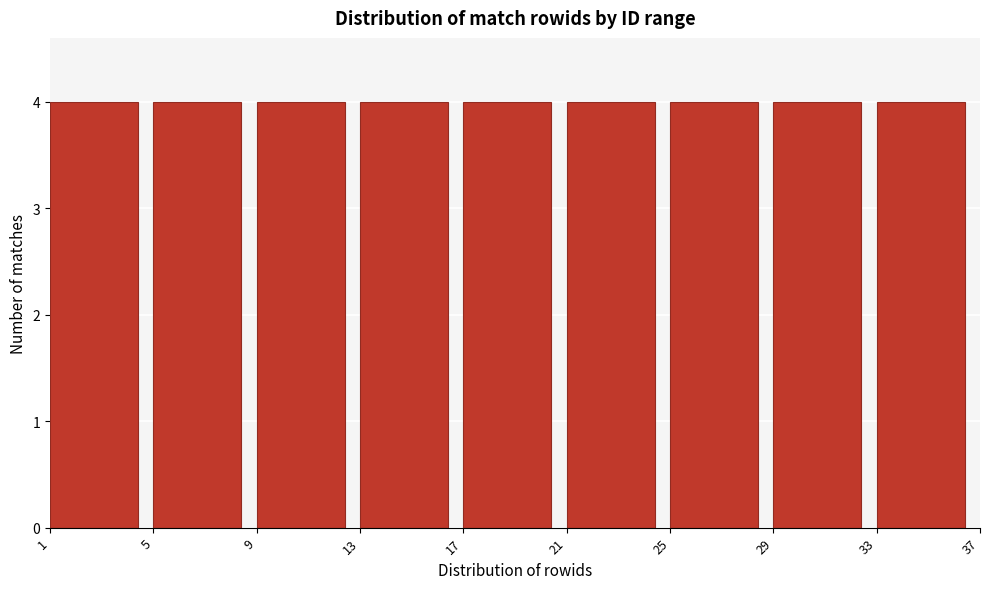

Reading left to right, transcribe this chart: for each bar, give the range it covers on the x-axis and its height. The values are not printed on the chart, so give them approximately, as read against the axis.

1 to 5: 4
5 to 9: 4
9 to 13: 4
13 to 17: 4
17 to 21: 4
21 to 25: 4
25 to 29: 4
29 to 33: 4
33 to 37: 4